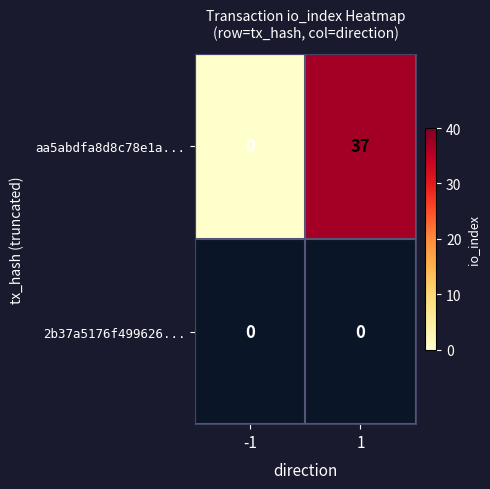

List the labels in order of aa5abdfa8d8c78e1a... value, largest first.

1, -1